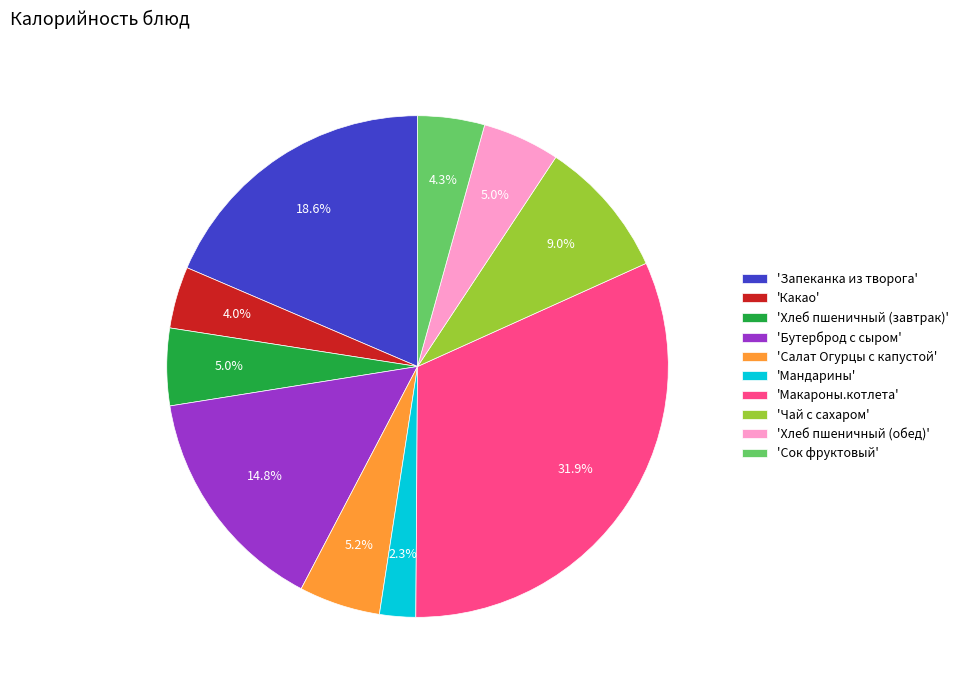

Combined, what portion of the pie is 'Мандарины' and 'Чай с сахаром'?

11.3%